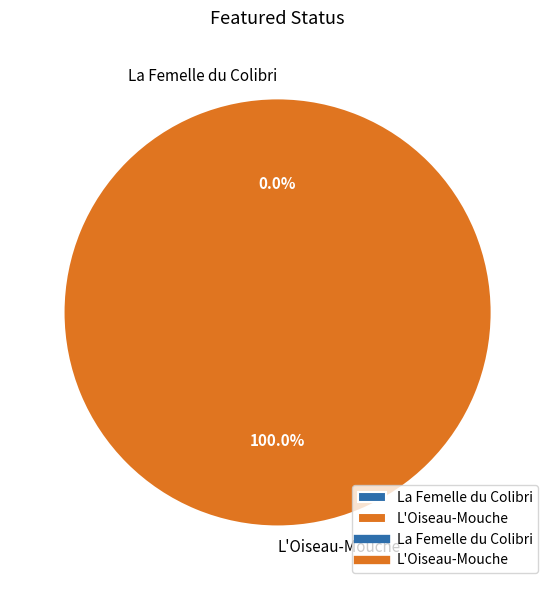

Do L'Oiseau-Mouche and La Femelle du Colibri together represent more than half of the pie?

Yes